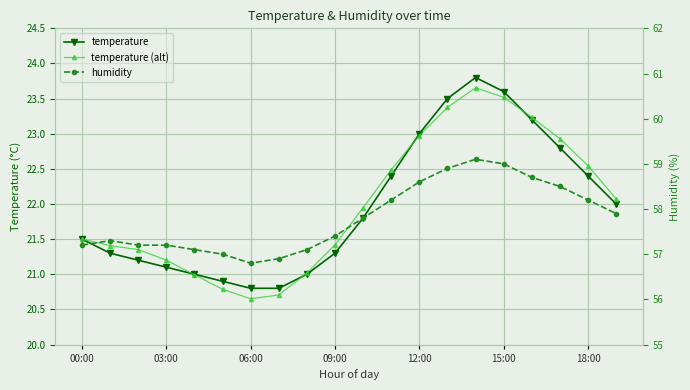

List the series in order of their peak value, highest first.

humidity, temperature, temperature (alt)